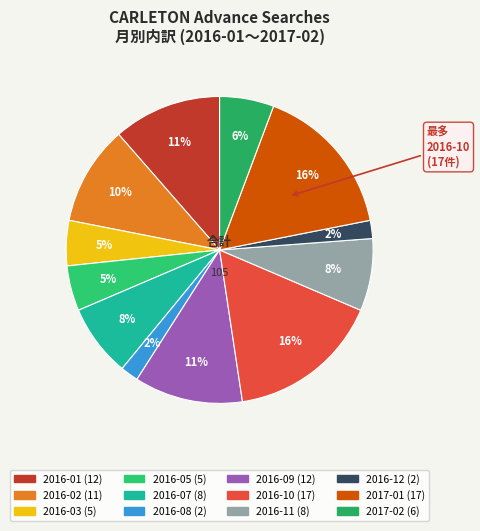

Approximately how many times larger is the value at 2016-02 compared to 2016-01?

0.9